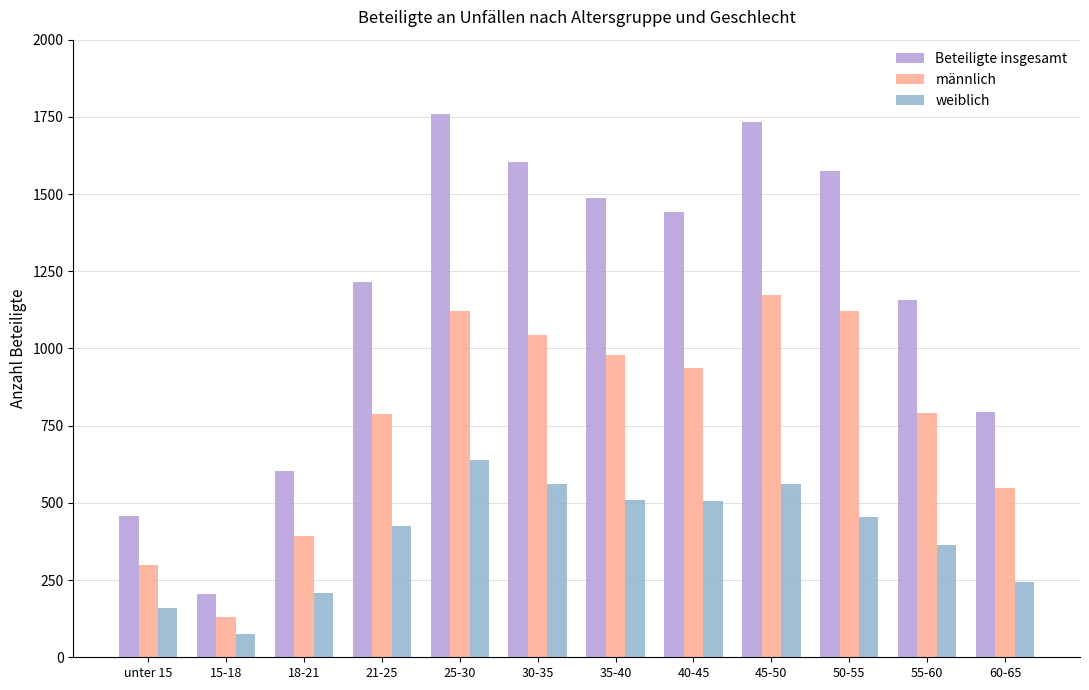

At which label does Beteiligte insgesamt reach its minimum?

15-18